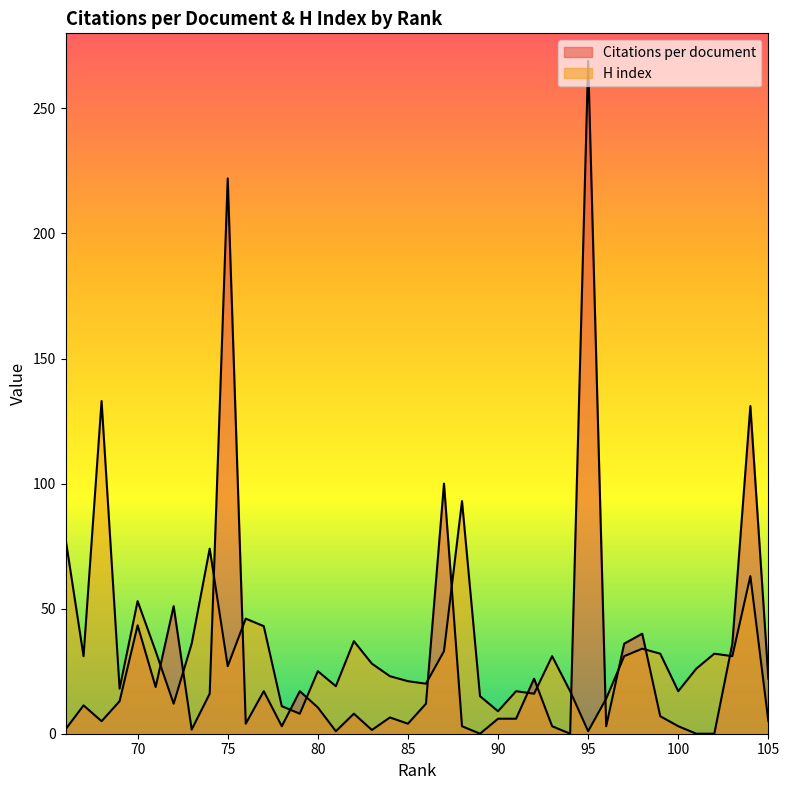

What are all the series names shown in the legend?

Citations per document, H index